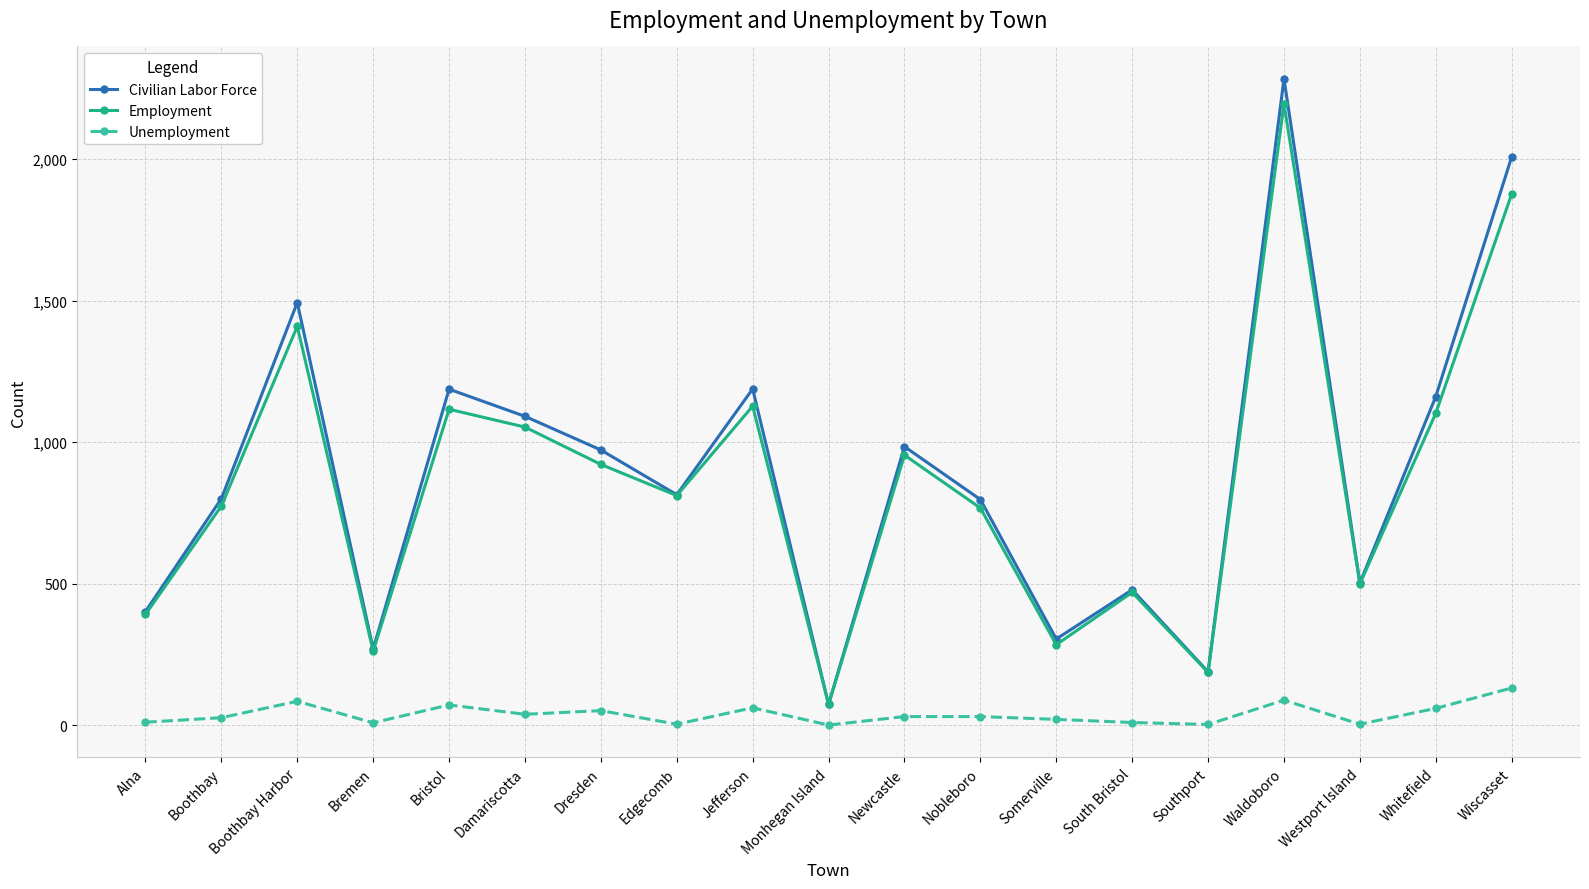

What are all the series names shown in the legend?

Civilian Labor Force, Employment, Unemployment